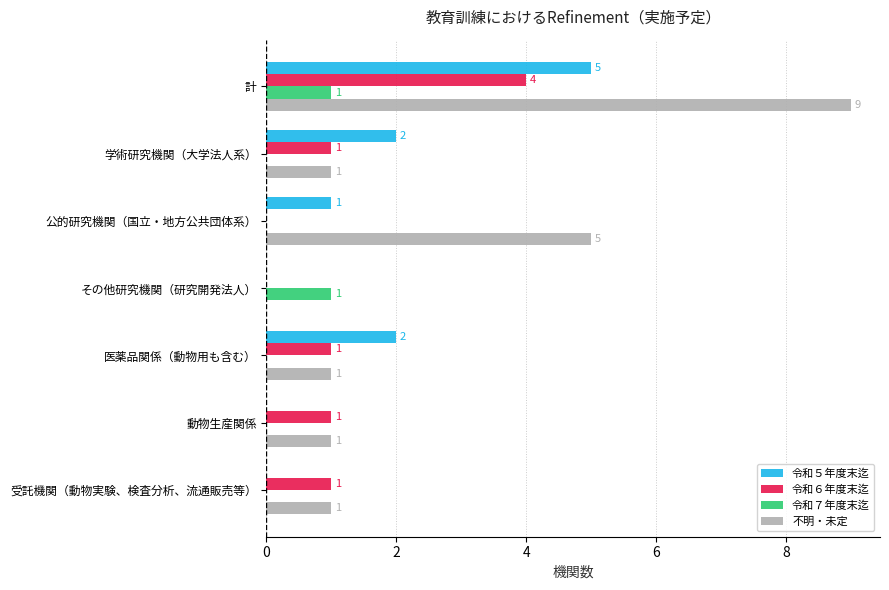

How many 令和６年度末迄 values are between 0 and 1?

6